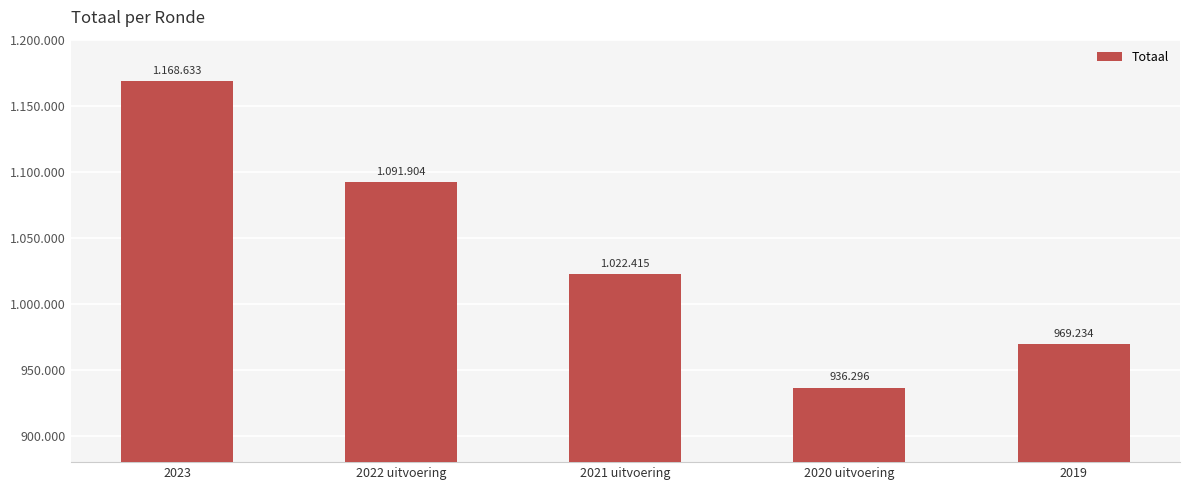

Where does the data first go above 1022415?

2023